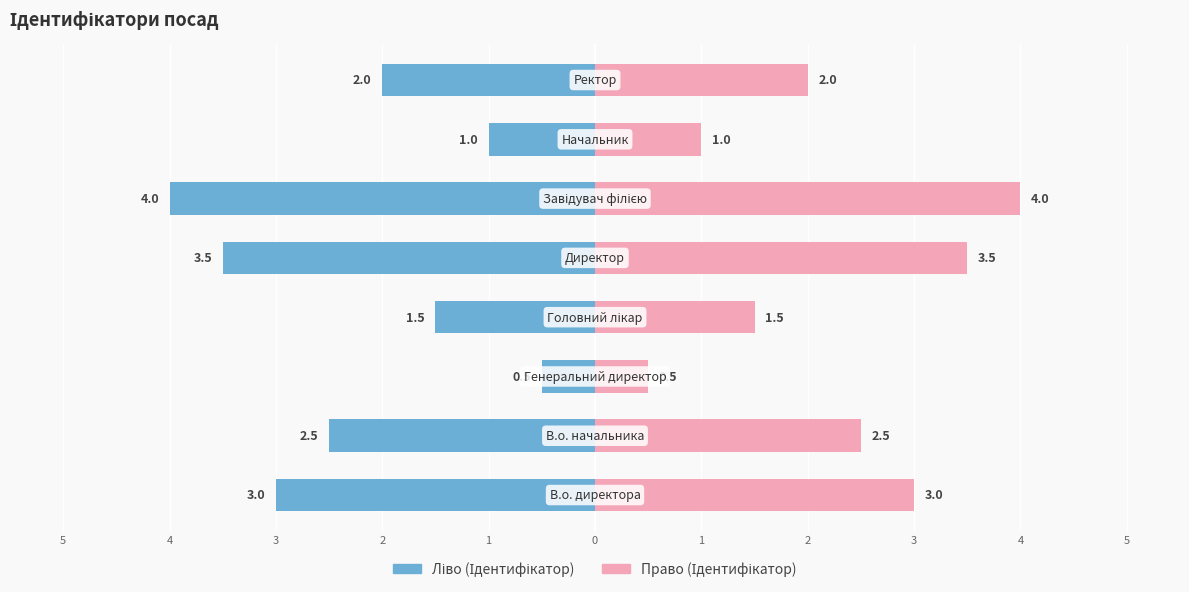

The value of Ідентифікатор (право) at 3 is 0.5. True or false?

True